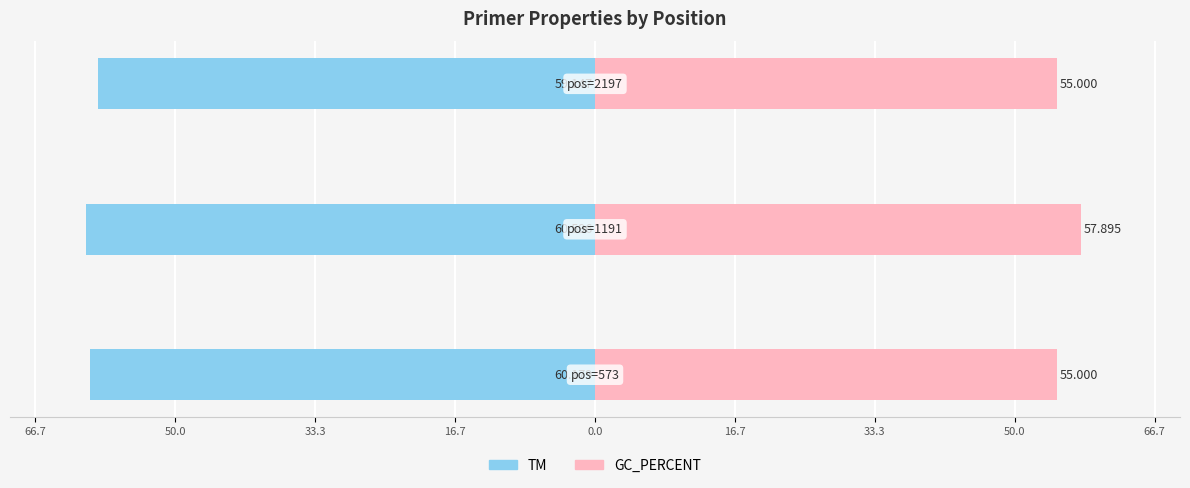

Is it true that GC_PERCENT equals 26.3 at 33.3?

False